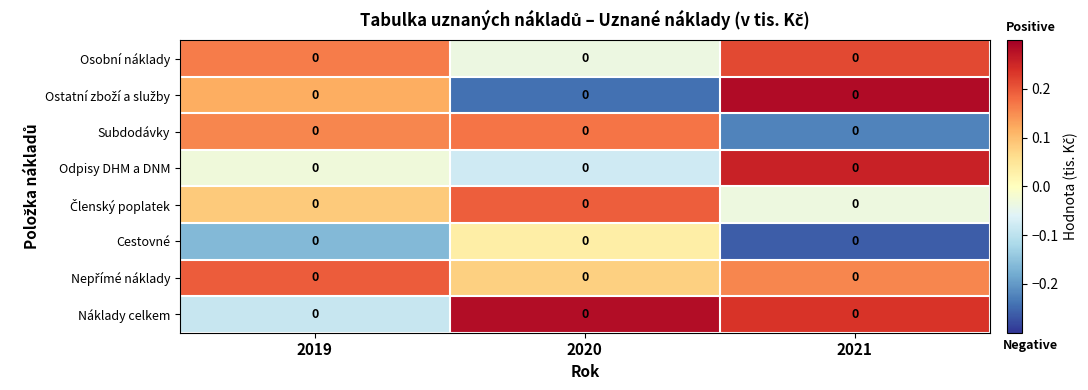

List the series in order of their peak value, highest first.

Ostatní zboží a služby, Náklady celkem, Odpisy DHM a DNM, Osobní náklady, Nepřímé náklady, Členský poplatek, Subdodávky, Cestovné